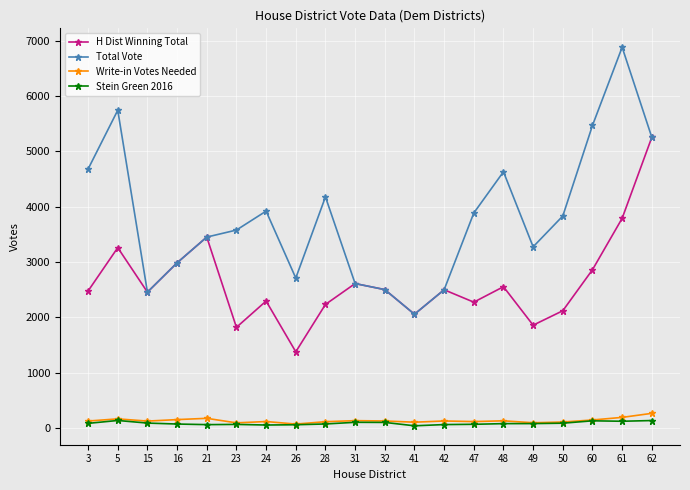

True or false: Total Vote and Stein Green 2016 cross at least once.

False